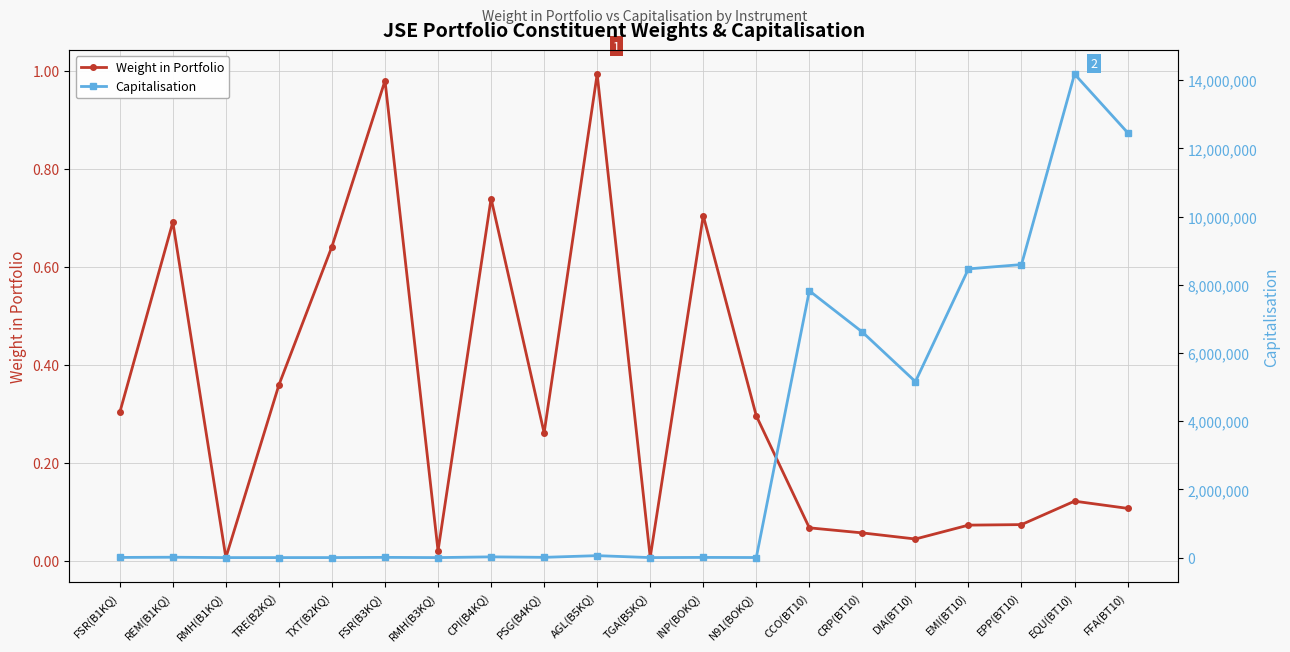

At AGL(B5KQ), list the series in order from largest to smallest.

Capitalisation, Weight in Portfolio